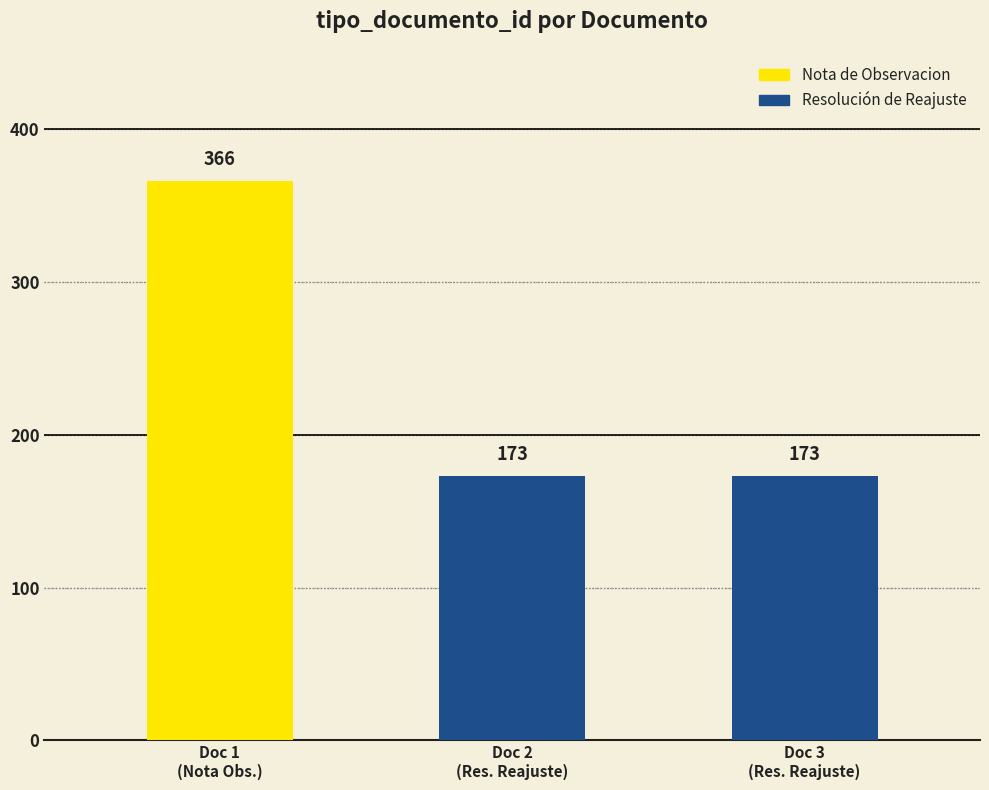

What is the difference between the values at Doc 2
(Res. Reajuste) and Doc 1
(Nota Obs.)?

193